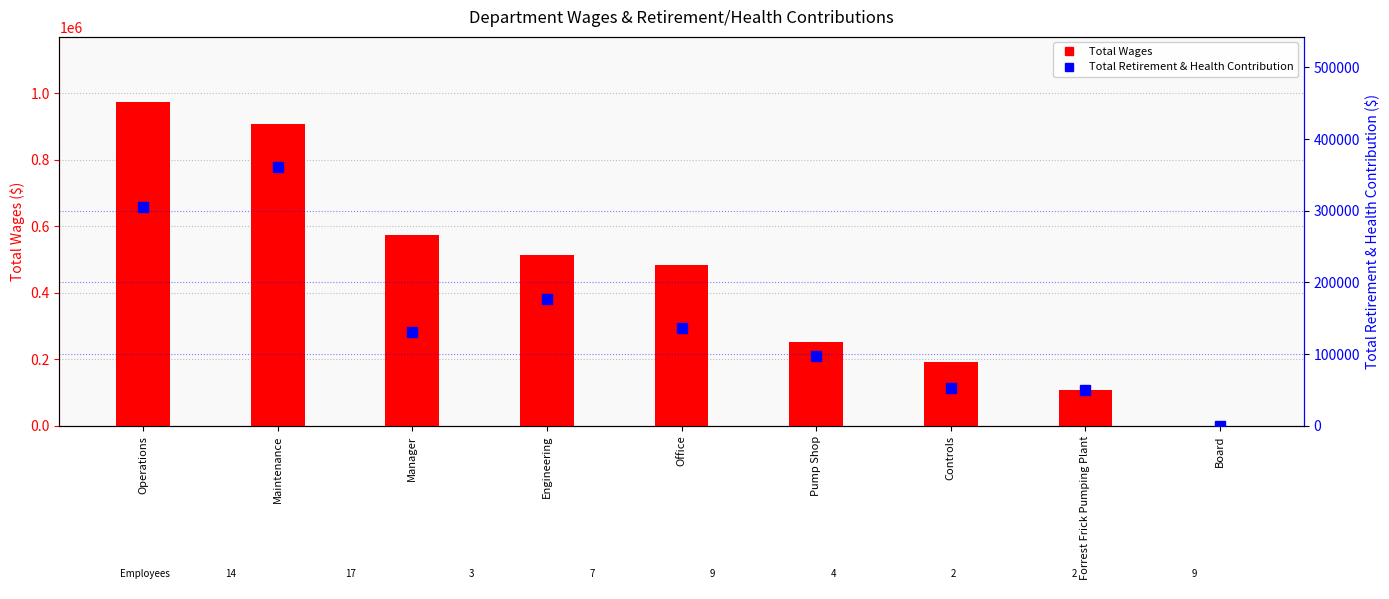

Read the Total Retirement & Health Contribution value at Office, to the nearest 50.

137000